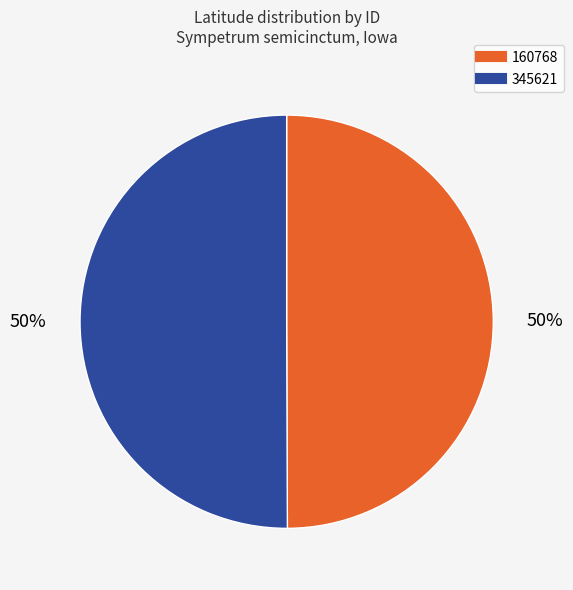

Count the number of slices in the pie.

2